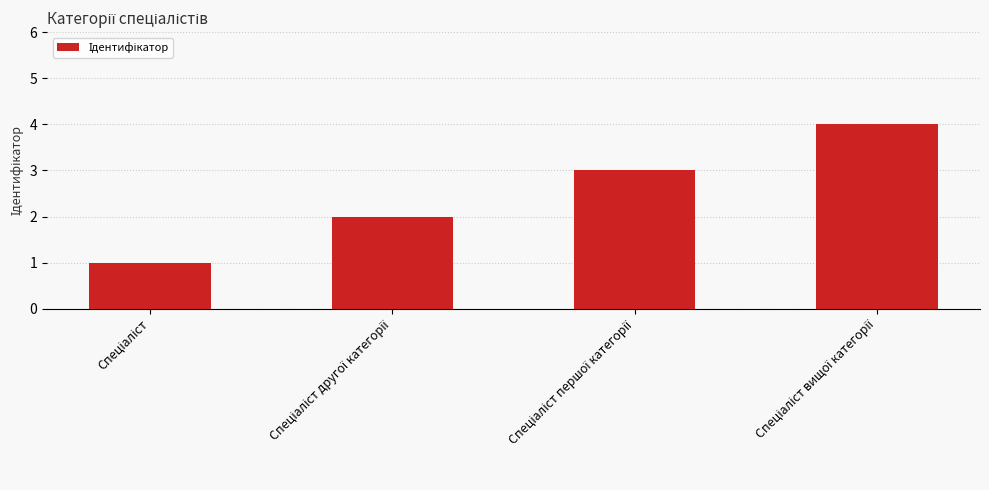

How many values are between 2 and 4?

3